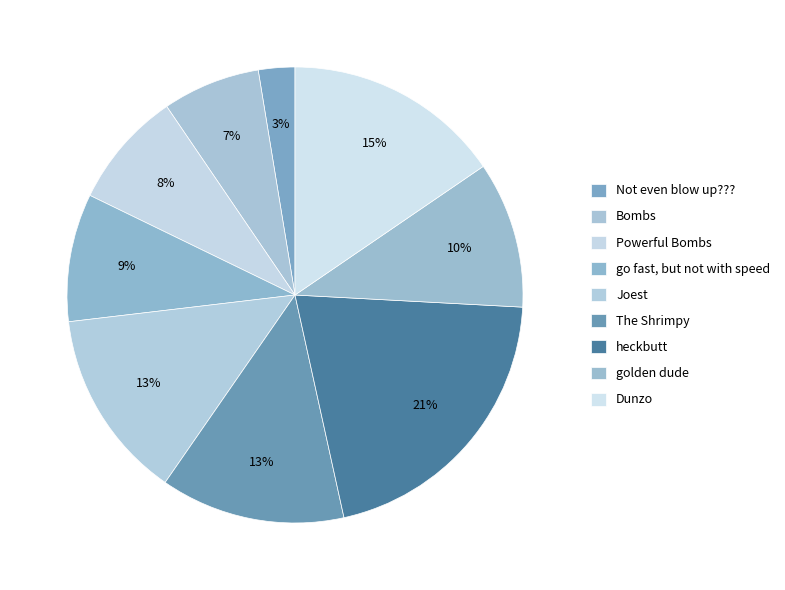

How many segments does this pie chart have?

9